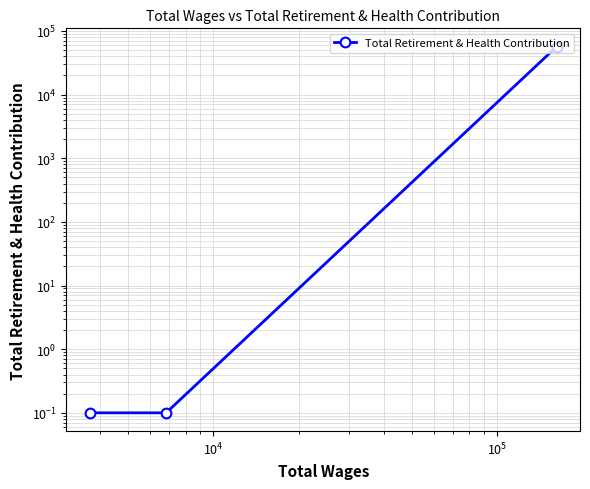

What is the average value?

18921.4